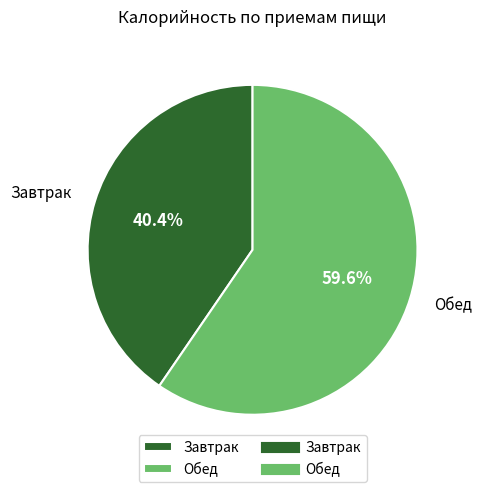

Is it true that Обед is 48% of the pie?

False